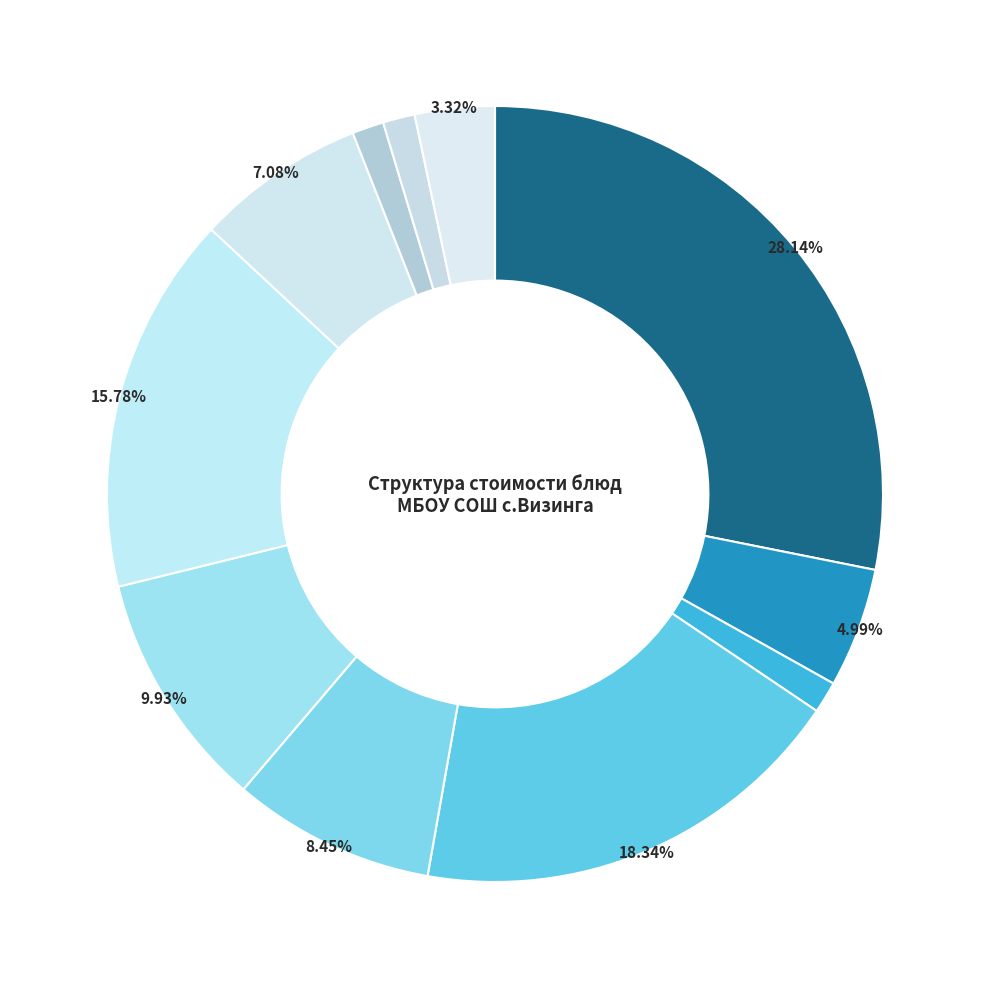

Does any single category account for the majority?

No